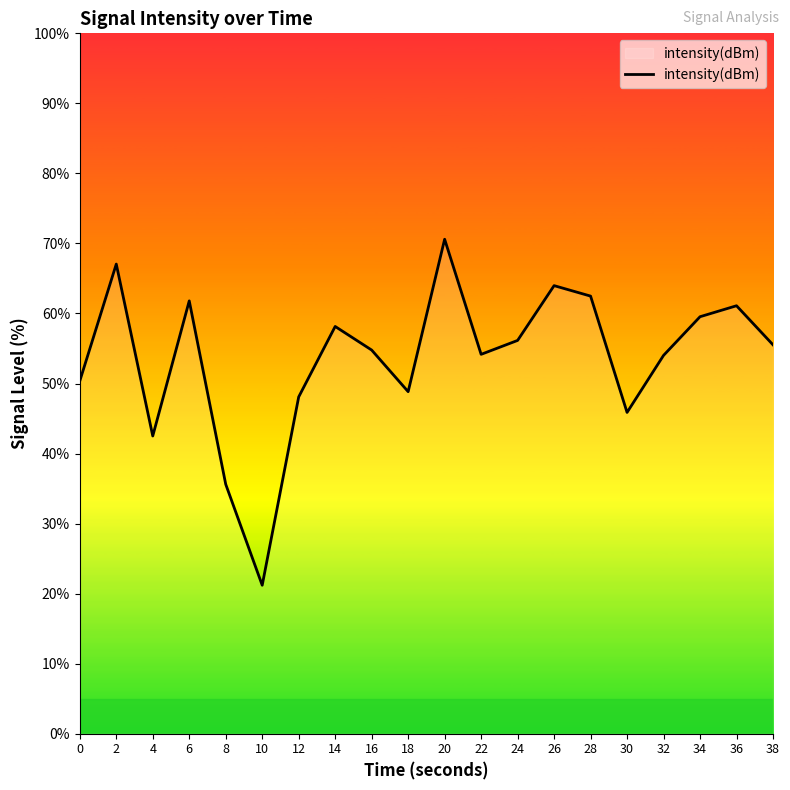

At which label is the value closest to 45?

30